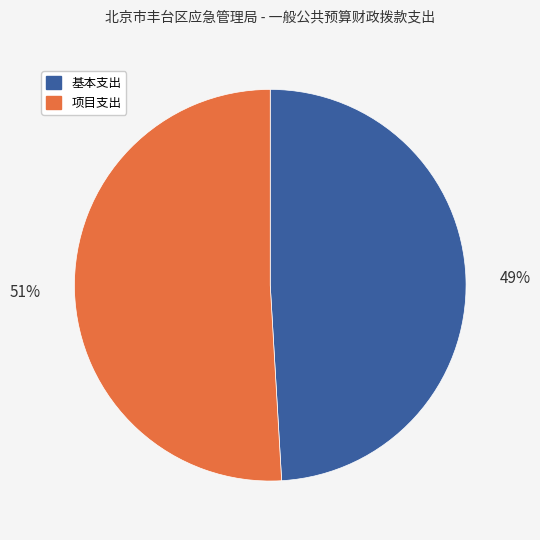

Is there any slice that represents more than half of the pie?

Yes